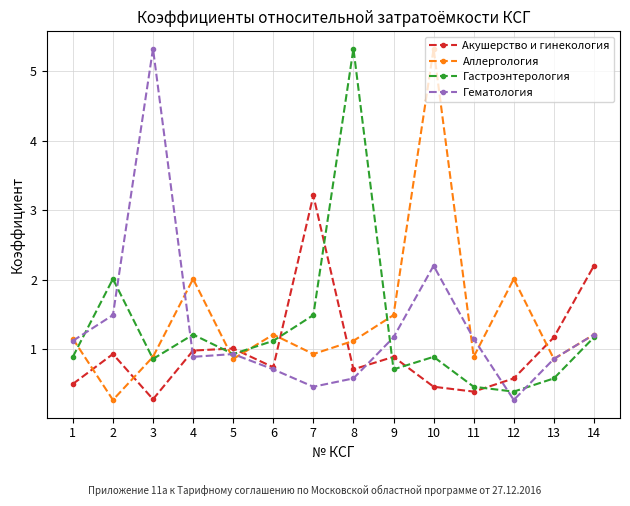

True or false: Гастроэнтерология and Аллергология cross at least once.

True